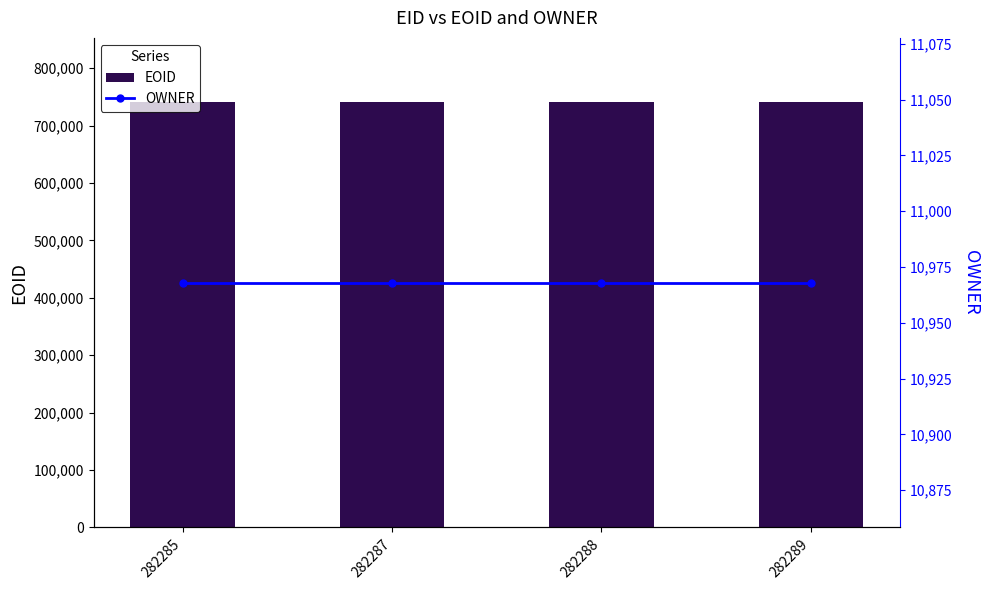

Which has a higher value, 282289 or 282285?

282289